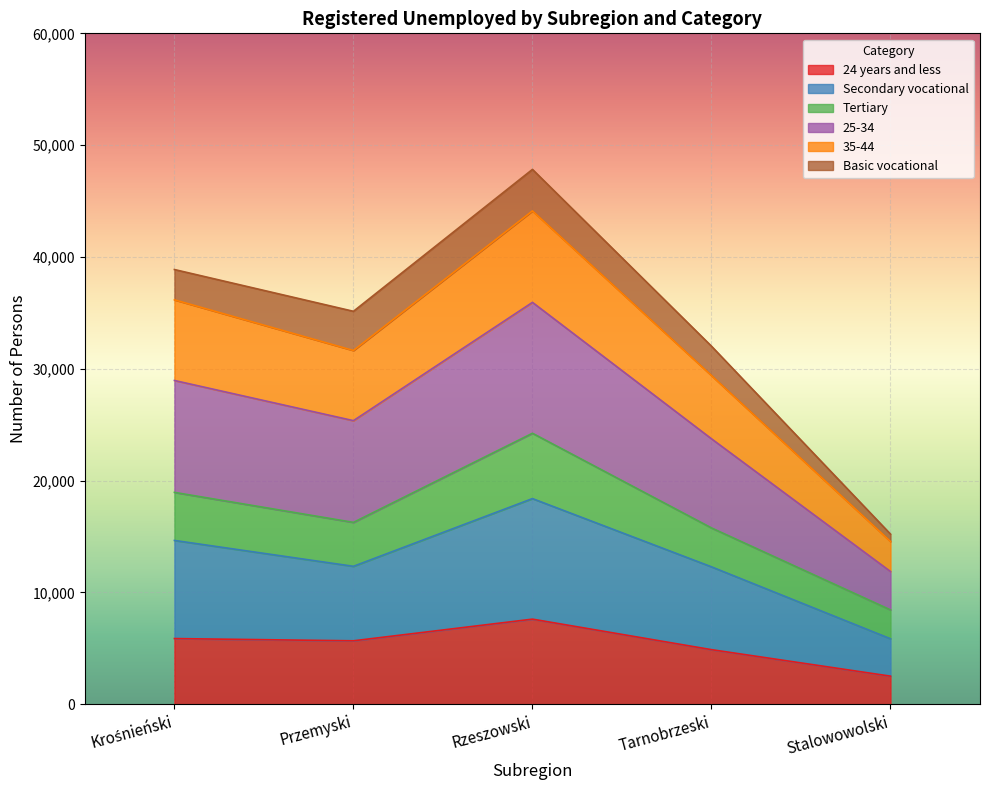

The value of 24 years and less at Krośnieński is 3927. True or false?

False